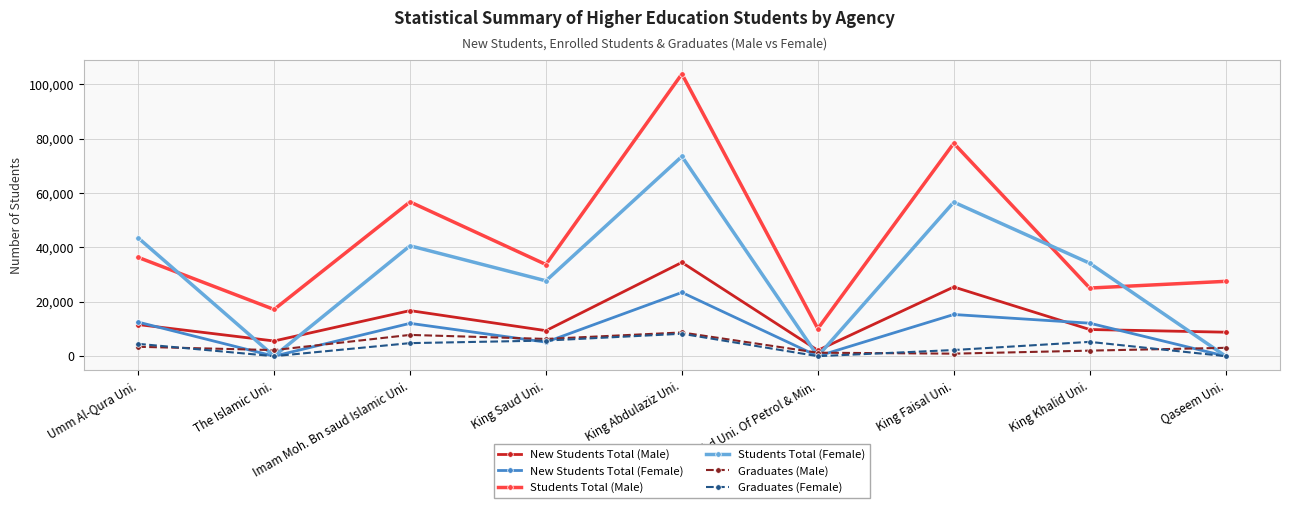

Does the chart display data point markers on the line(s)?

Yes